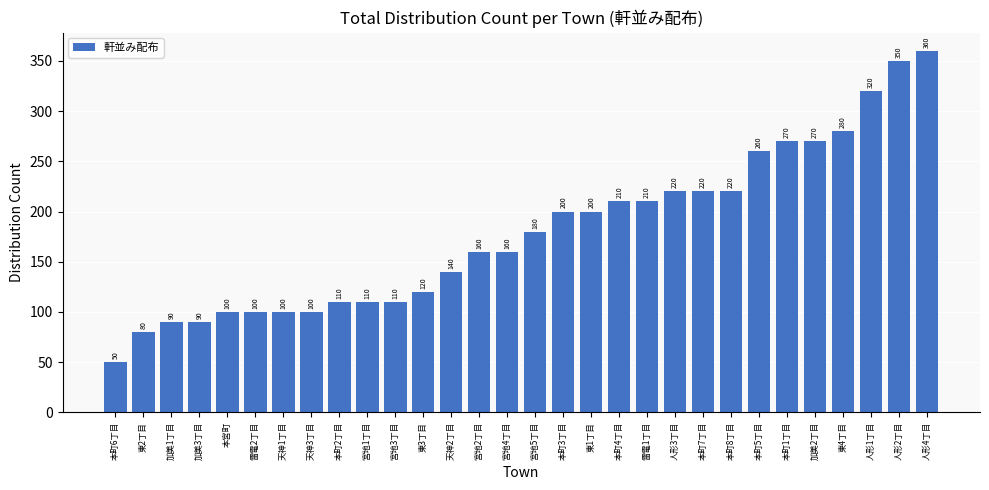

The chart shows a value of 270 at 加美2丁目. True or false?

True